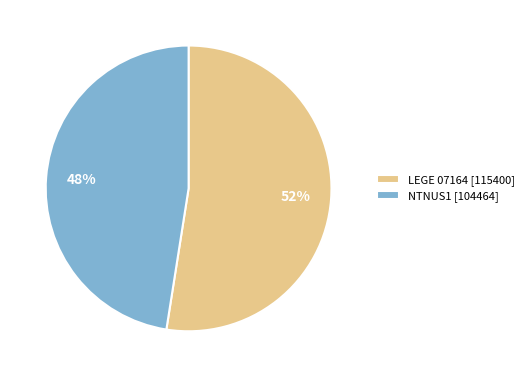

True or false: NTNUS1 accounts for 48% of the total.

True